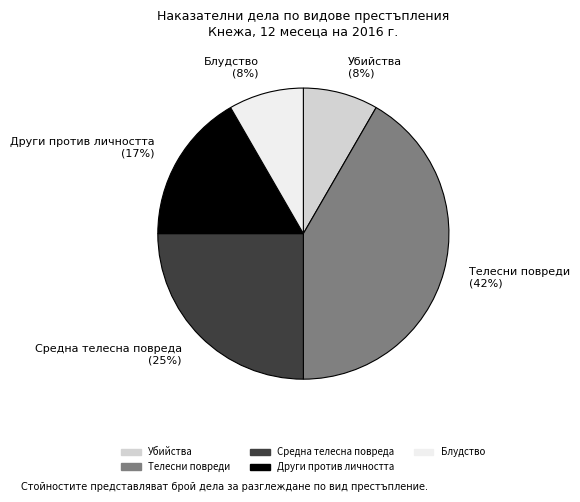

What is the largest slice in the pie chart?

Телесни повреди (42%)